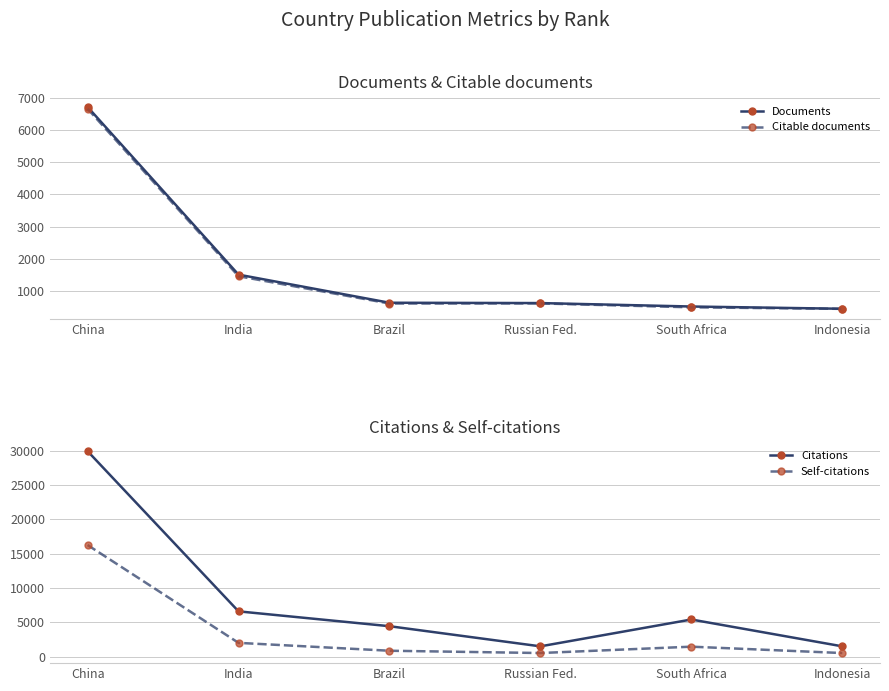

What is the sum of all Citable documents values?

10280